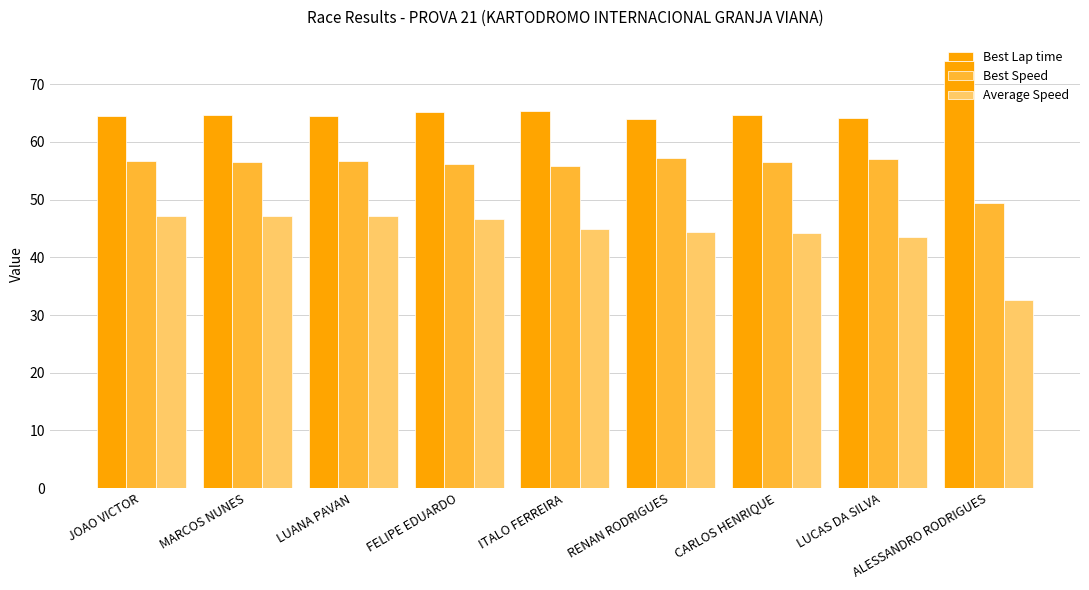

At which label does Best Lap time first exceed 64?

JOAO VICTOR